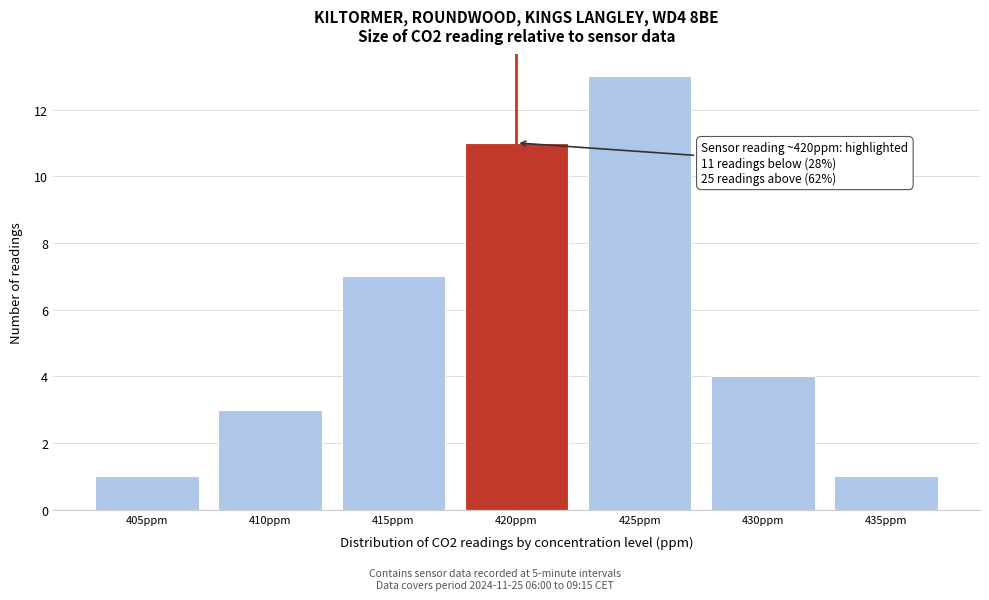

Reading left to right, list all the values displayed in this chart.

1	3	7	11	13	4	1